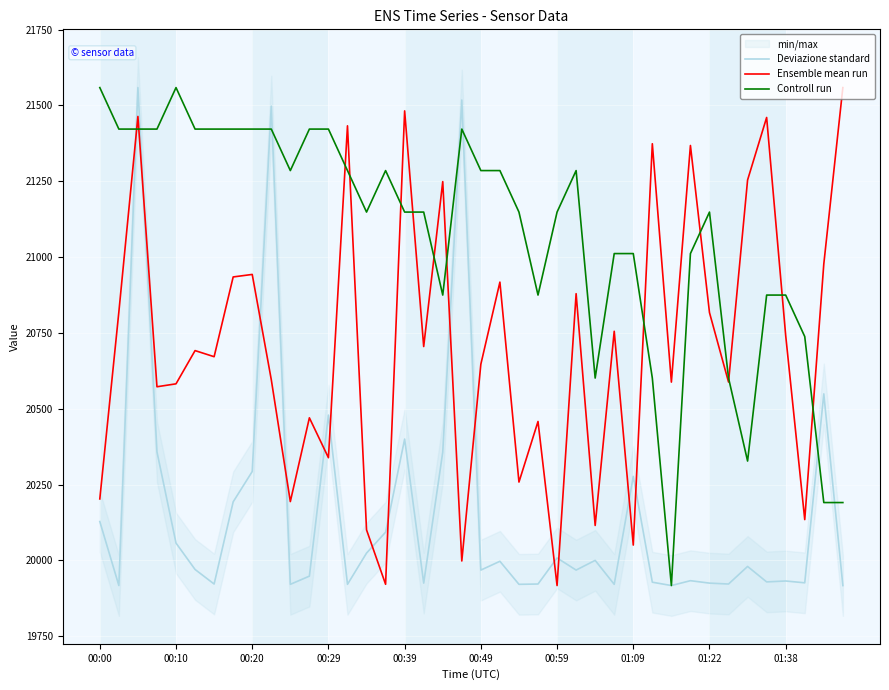

True or false: Controll run has more than 1 points higher than both neighbors.

True